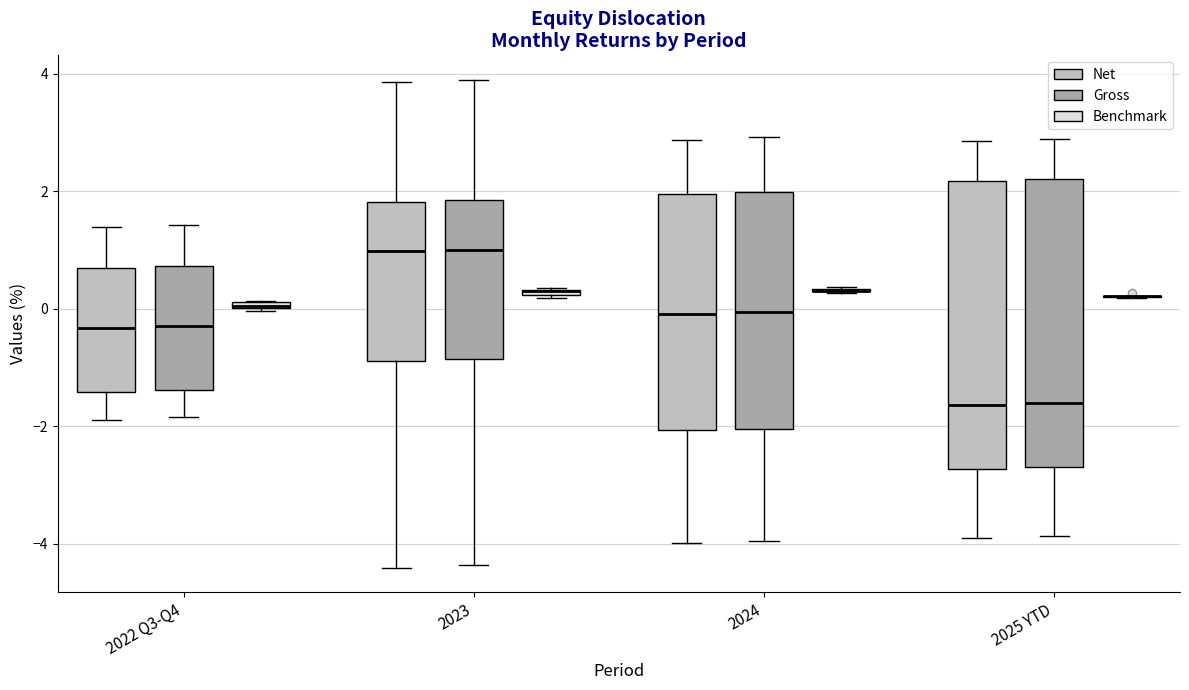

Where does the upper whisker of the box for 2025 YTD (Gross) end on the y-axis? The values are not printed on the chart, so give them approximately, as read against the axis.

2.8